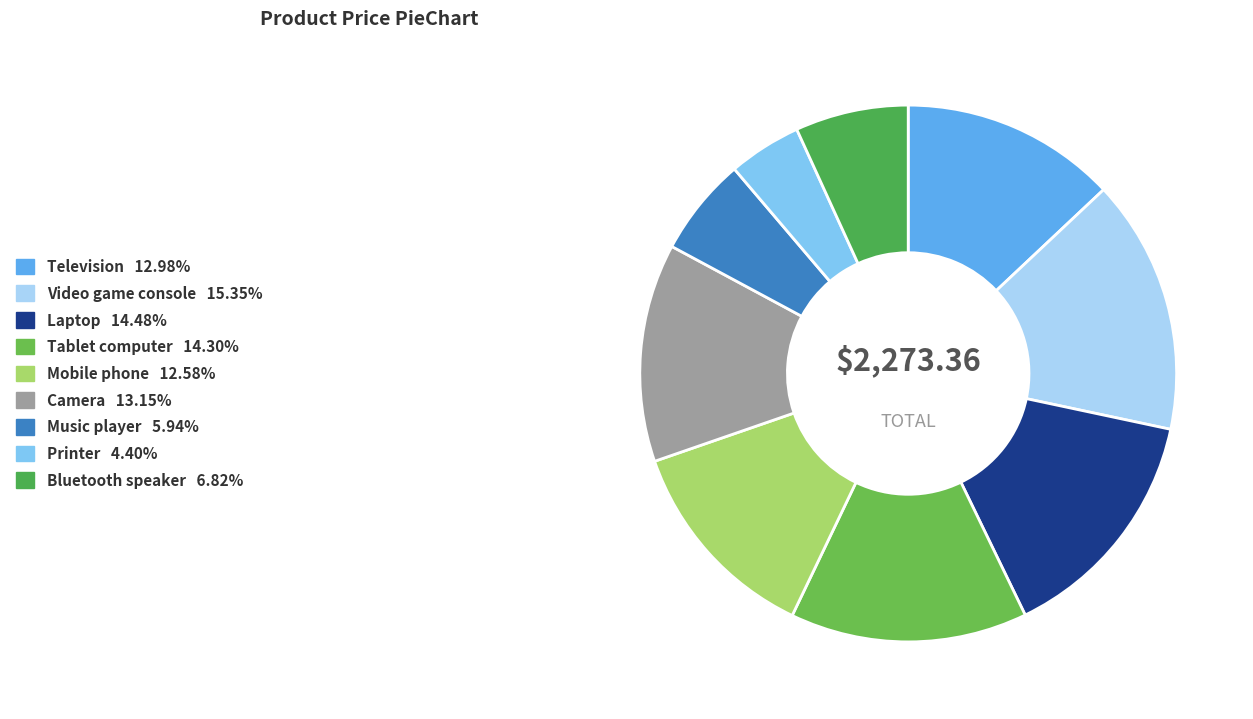

To the nearest percent, what percentage of the pie is Laptop?

14%